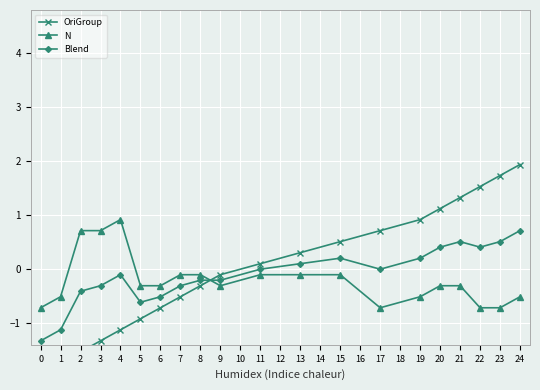

True or false: Blend and N cross at least once.

True